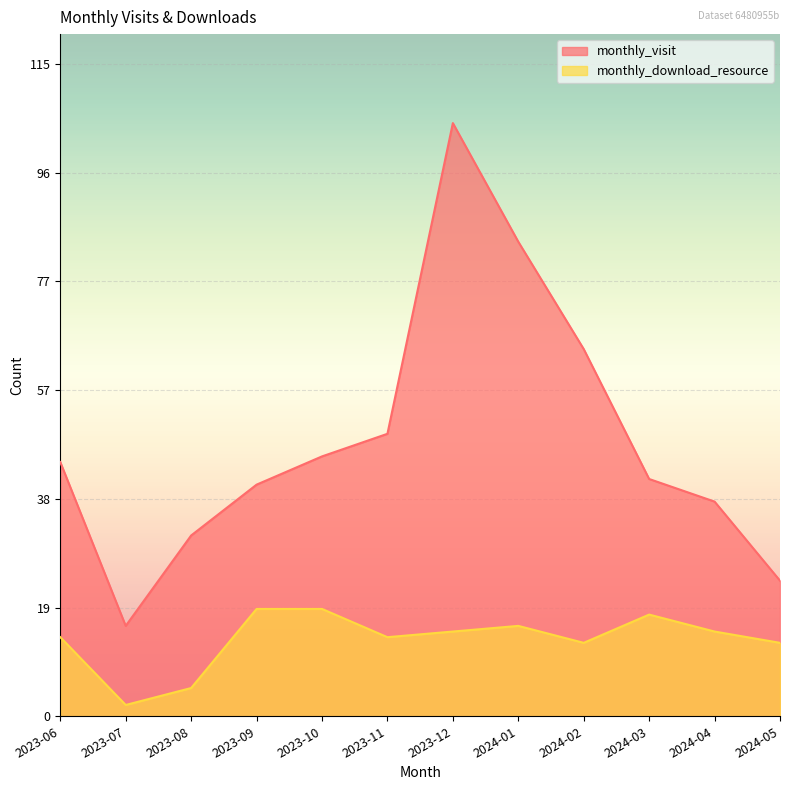

Reading left to right, transcribe all the data shown in this chart.

monthly_visit: 45	16	32	41	46	50	105	84	65	42	38	24
monthly_download_resource: 14	2	5	19	19	14	15	16	13	18	15	13